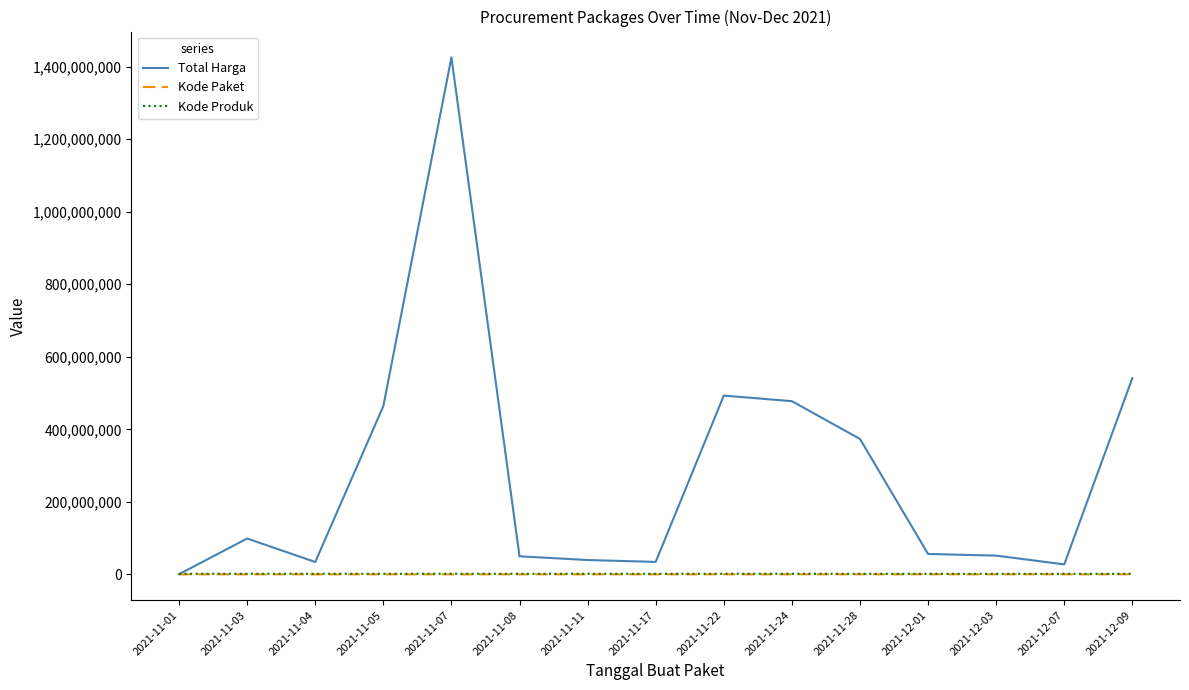

What is the maximum value for Total Harga?

1425867900